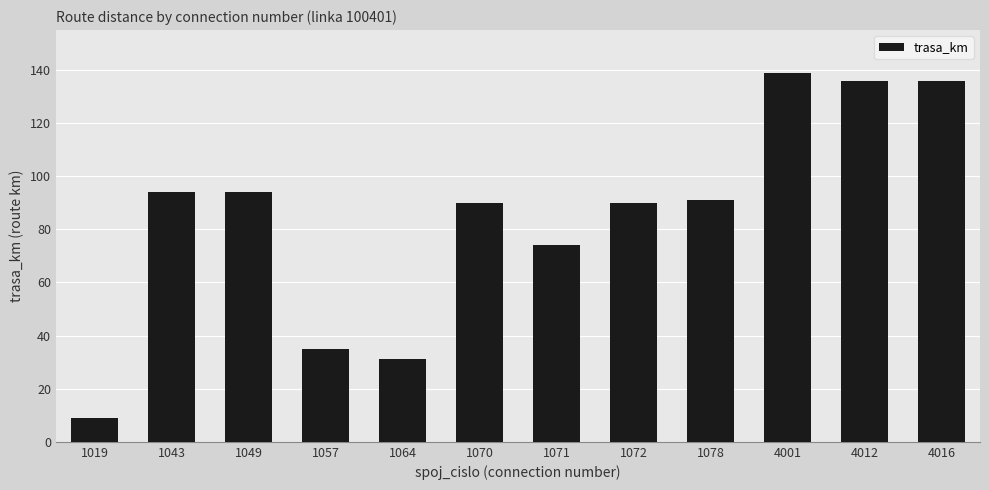

At which category does the chart reach its minimum across all series?

1019